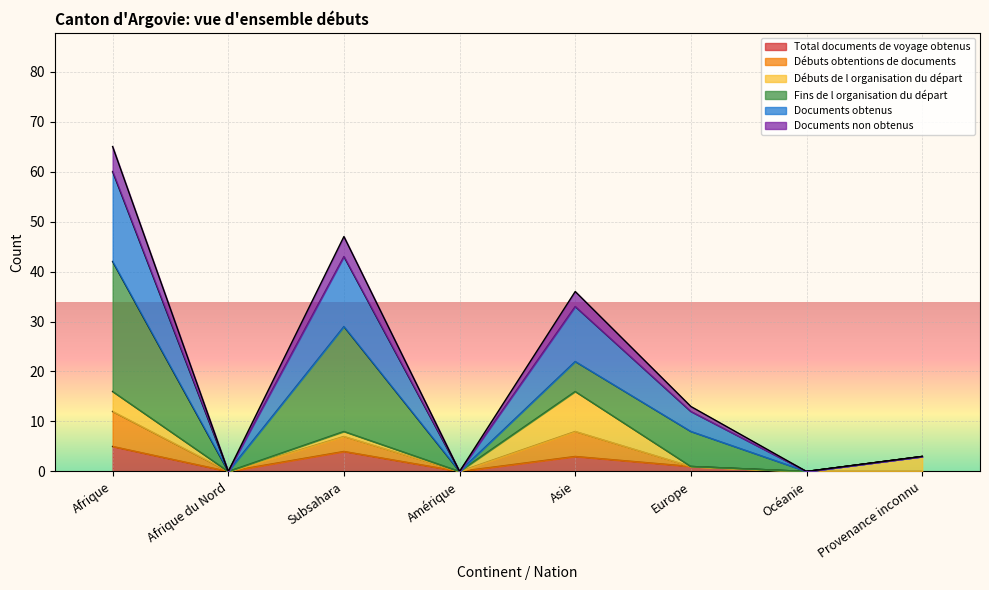

What is the label of the 5th point from the right?

Amérique